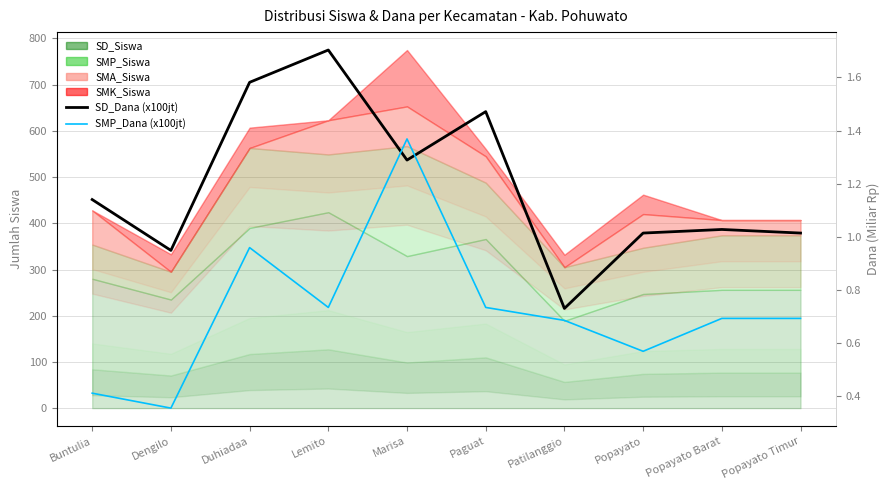

How many interior local peaks does the SD_Dana (x100jt) series have?

3